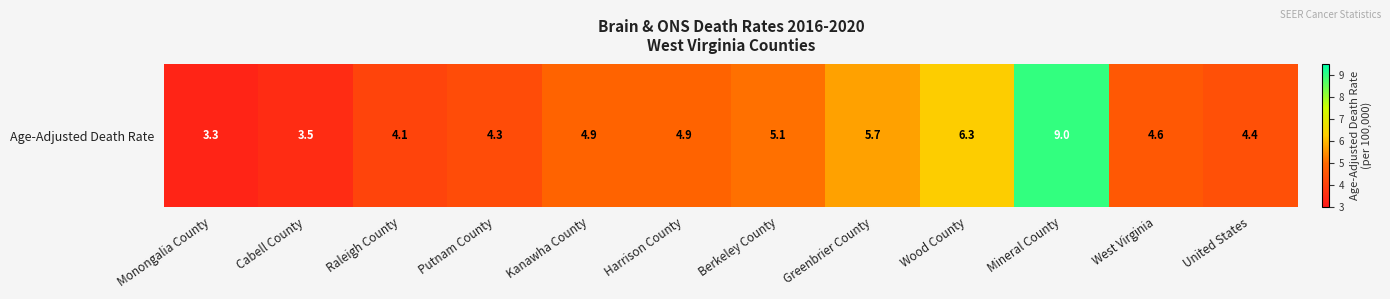

What is the difference between the maximum and minimum values?

5.7